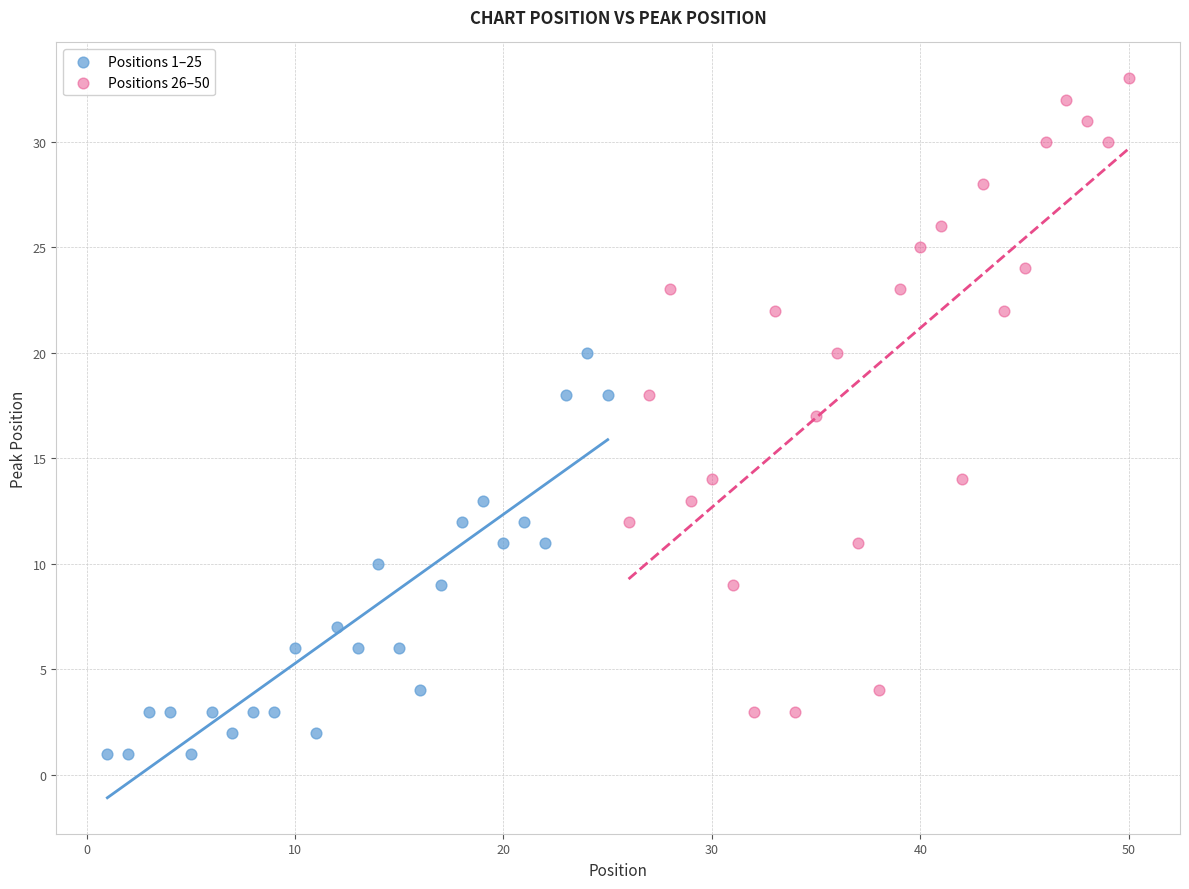

Which series has the largest Y range (max minus min)?

Positions 26–50